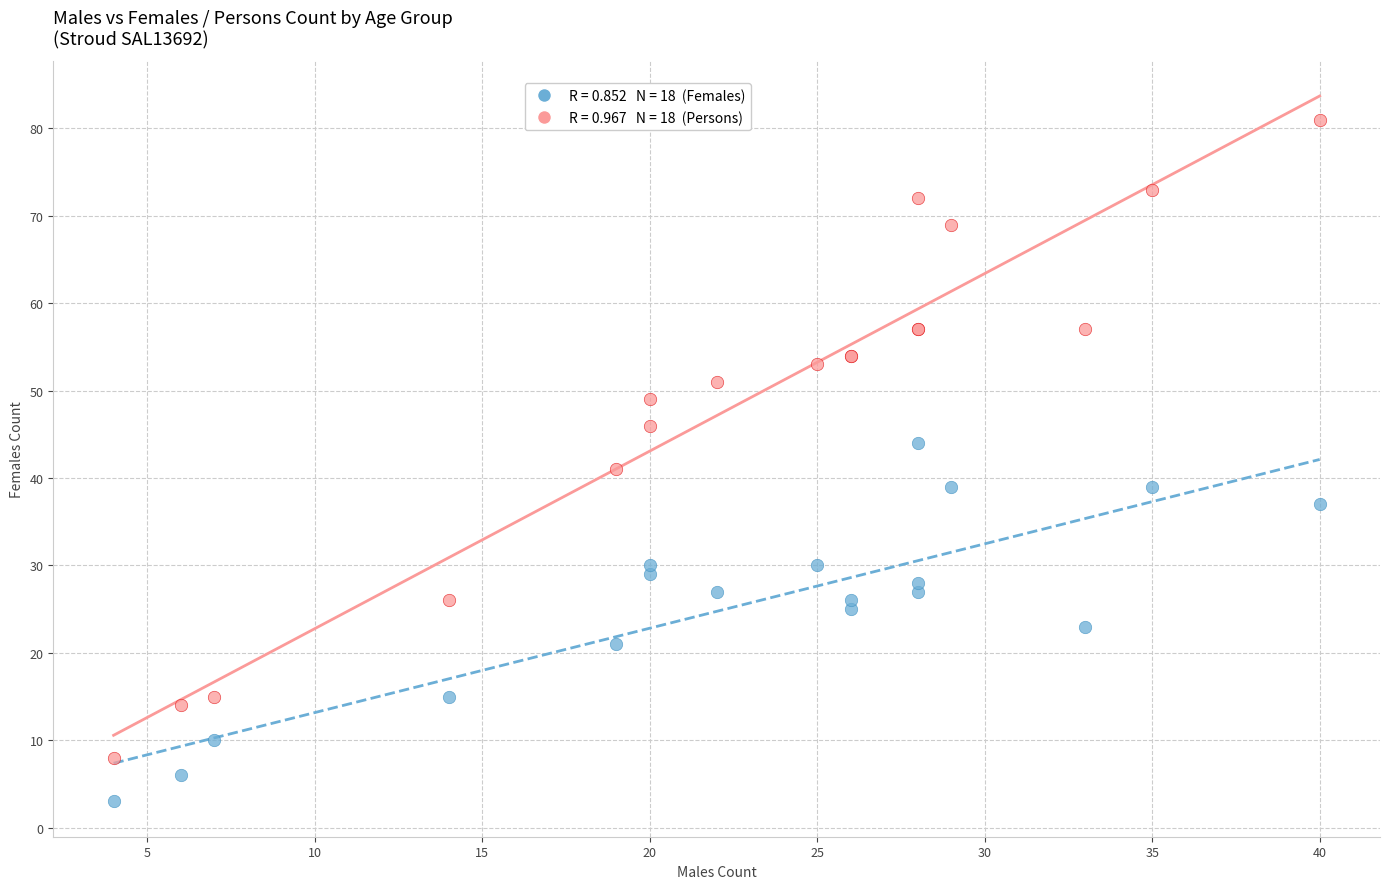

Across all series, what Y value is closest to 42?

41